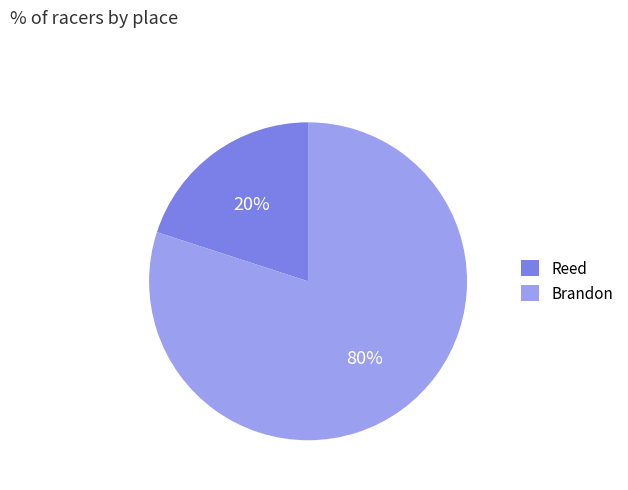

Rank the categories by value from highest to lowest.

Brandon, Reed